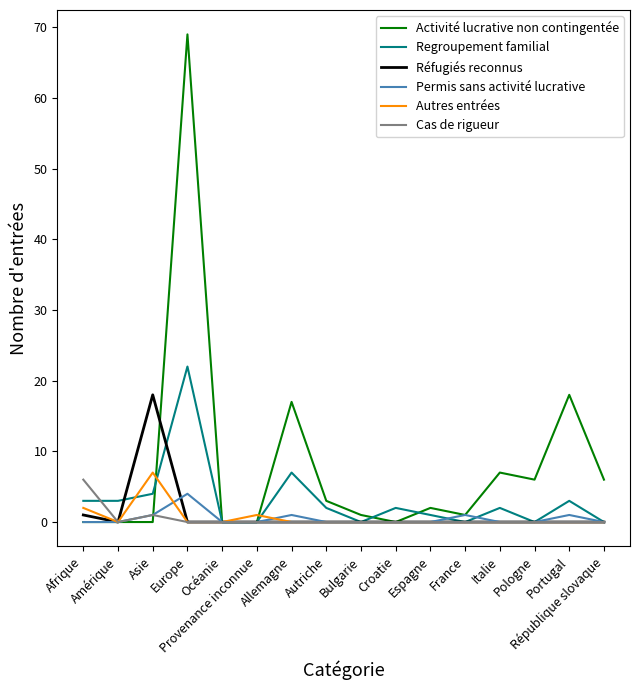

What is the spread (max minus min) of values at Asie?

18